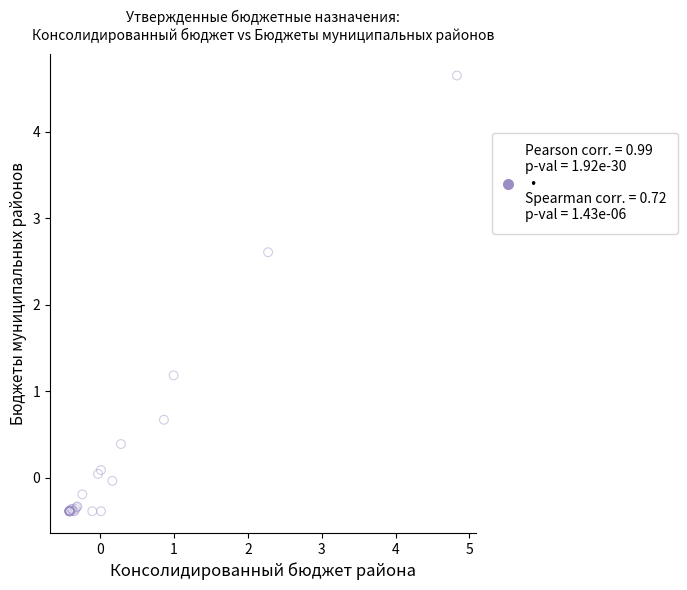

What Y value in the scatter plot is closest to 2?

2.6